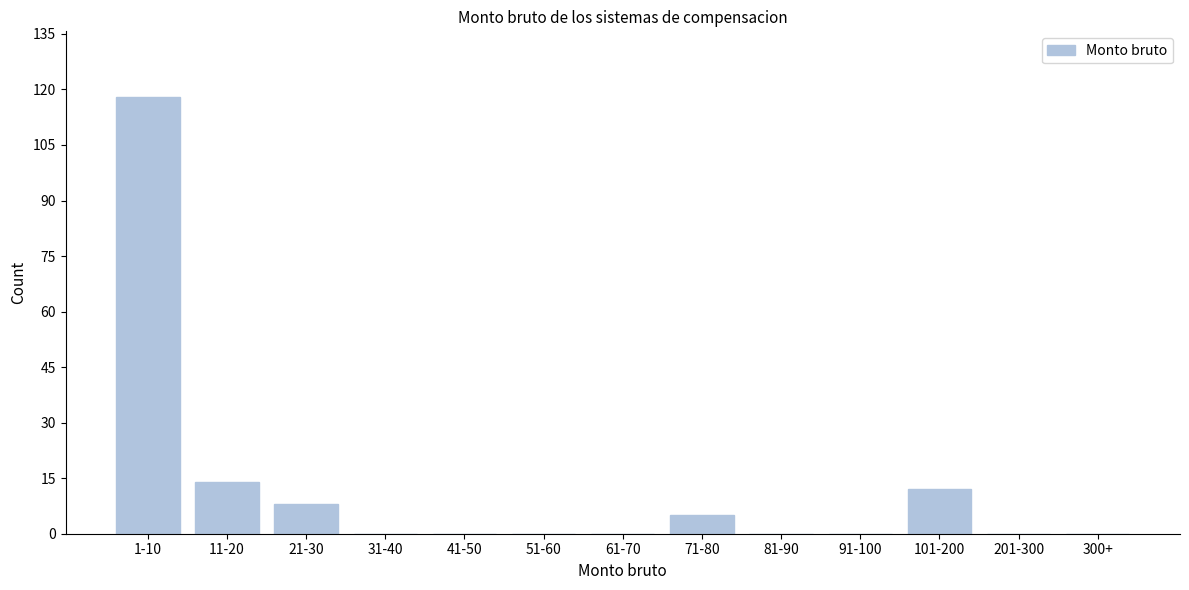

Reading left to right, list all the values displayed in this chart.

1-10=118	11-20=14	21-30=8	31-40=0	41-50=0	51-60=0	61-70=0	71-80=5	81-90=0	91-100=0	101-200=12	201-300=0	300+=0